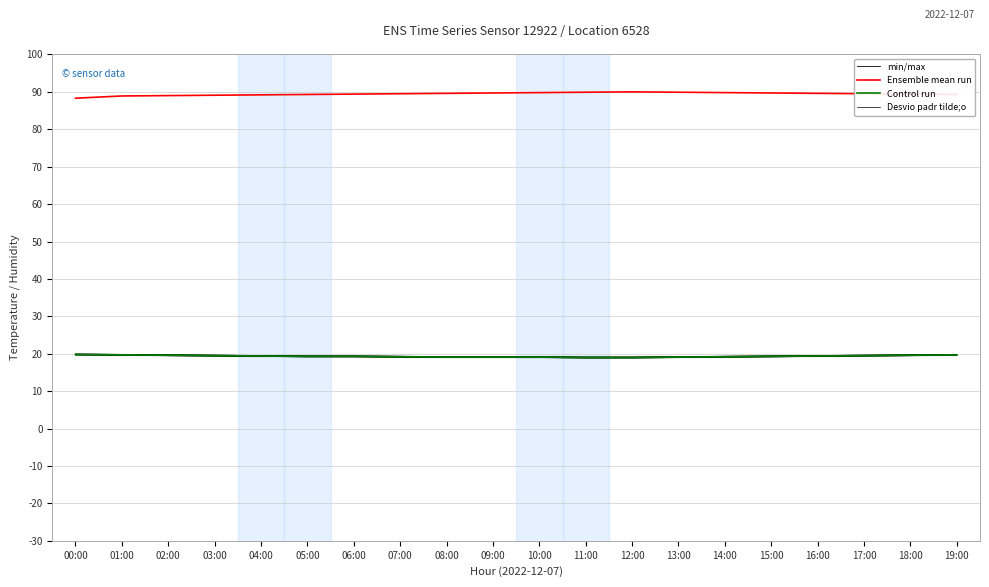

At how many categories does at least one series exceed 60?

20